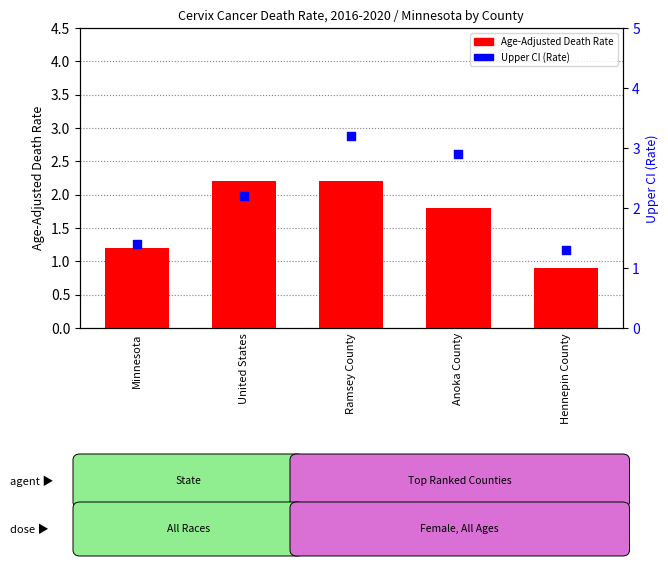

Which series has the largest Y range (max minus min)?

Upper CI (Rate)